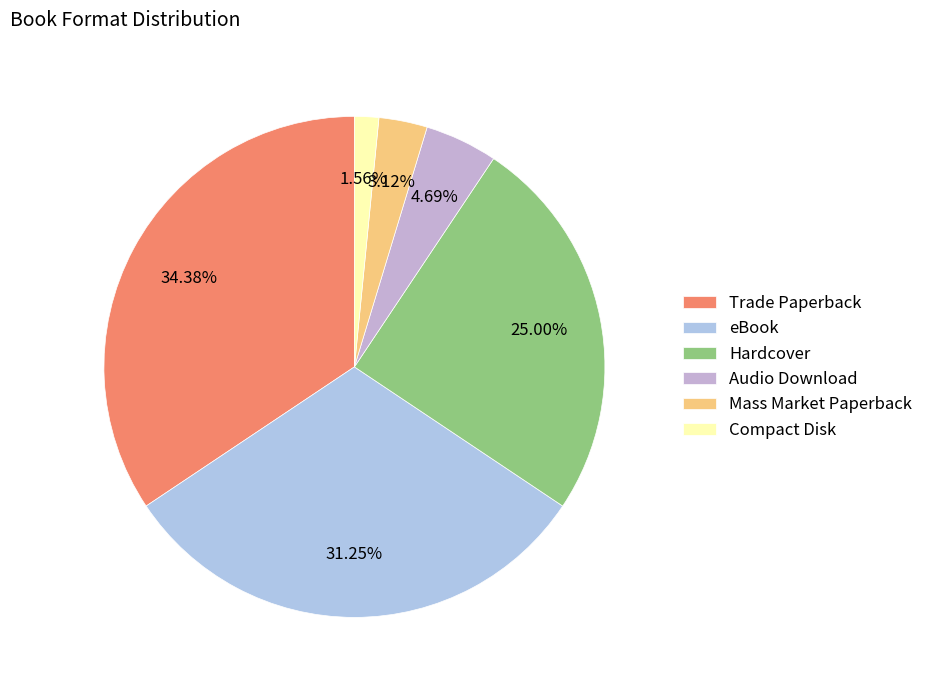

To the nearest percent, what is the difference between the Audio Download and Hardcover slice percentages?

20%